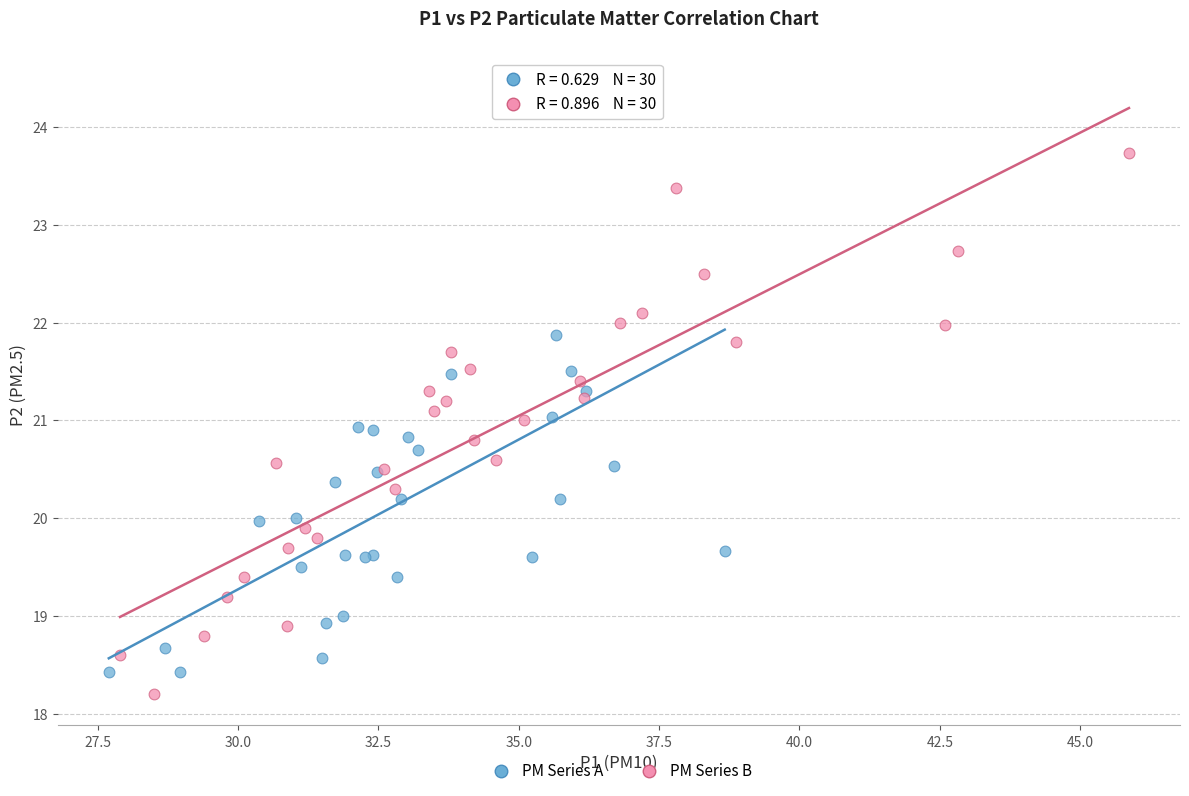

What are all the series names shown in the legend?

PM Series A, PM Series B